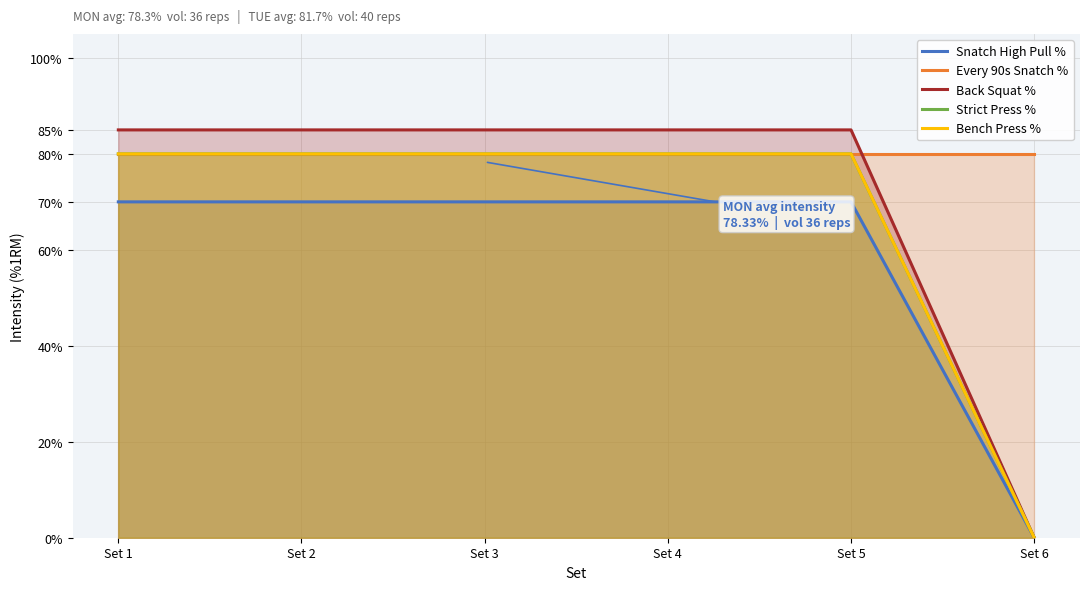

What is the average value of the Every 90s Snatch % series?

0.8